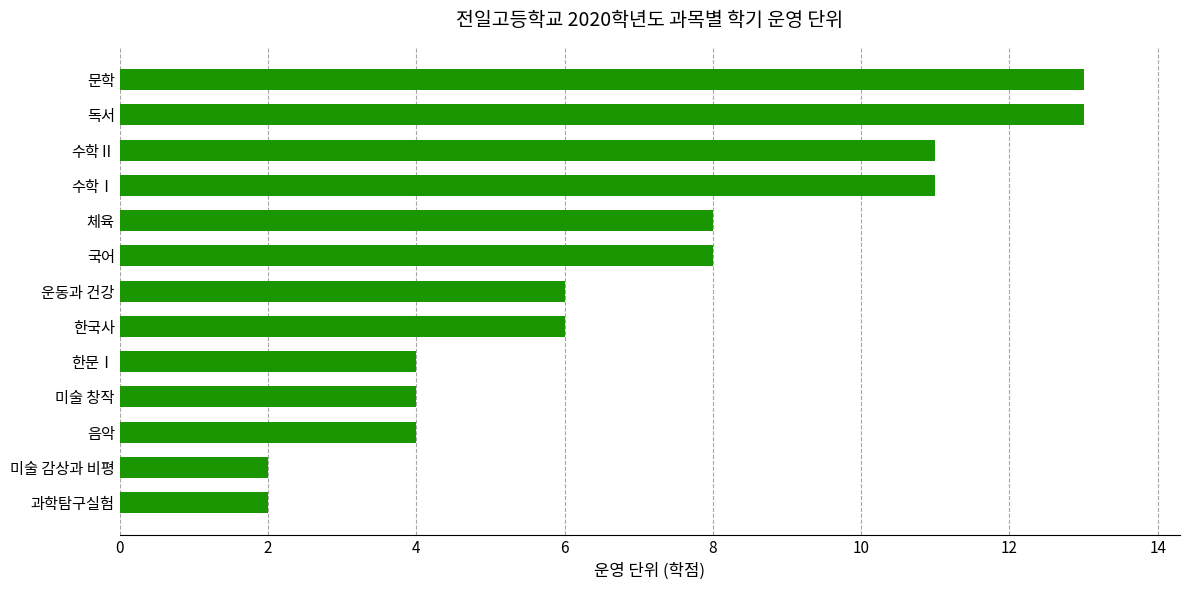

Reading bottom to top, transcribe all the data shown in this chart.

2	2	4	4	4	6	6	8	8	11	11	13	13